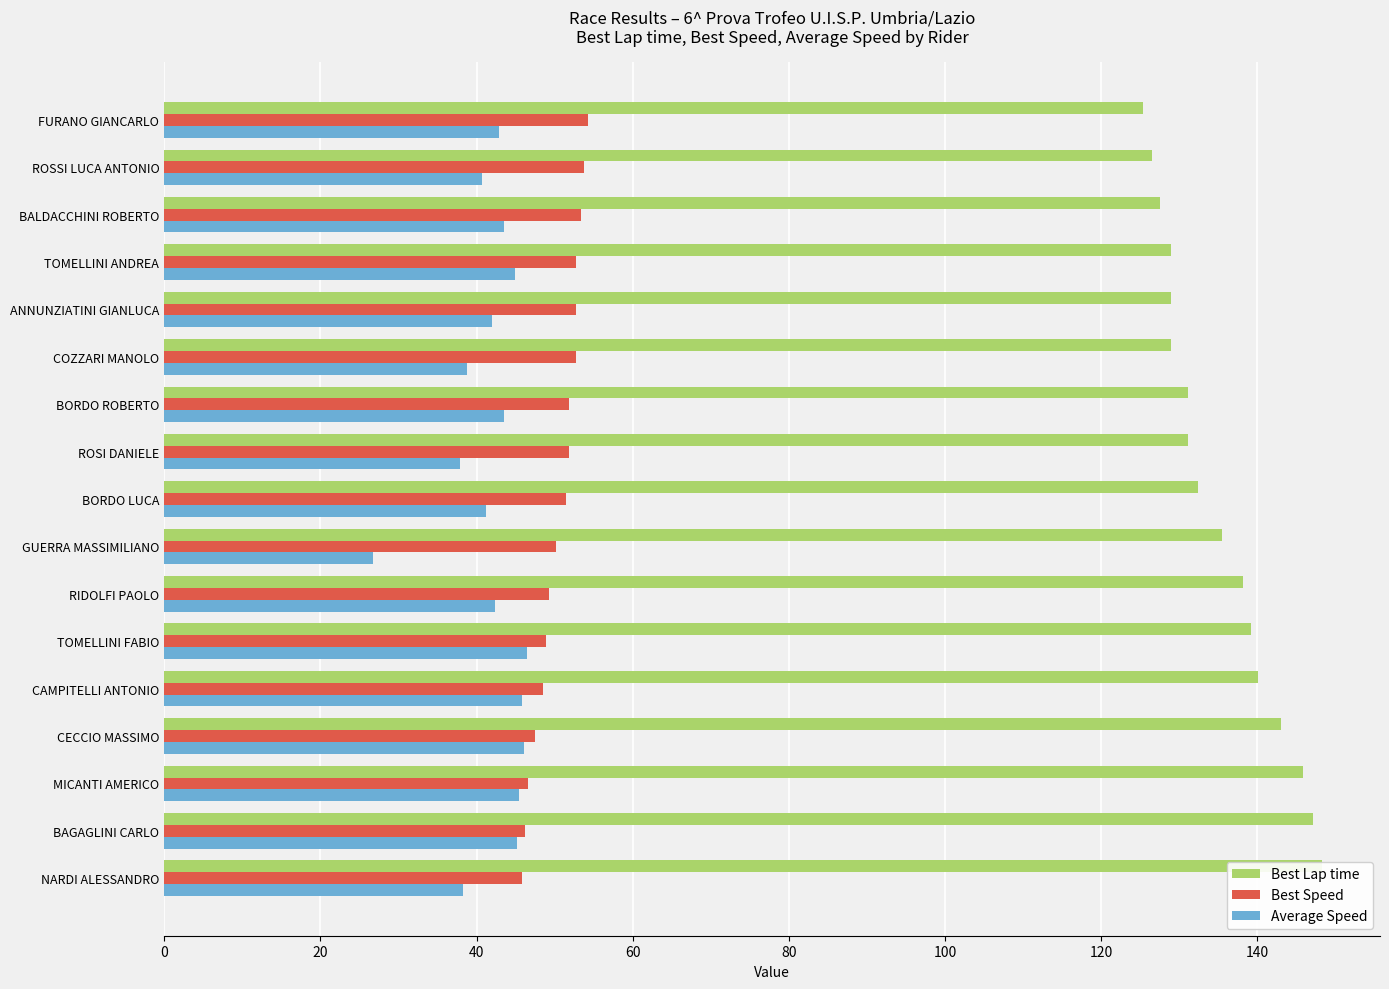

What is the average value of the Average Speed series?

41.9